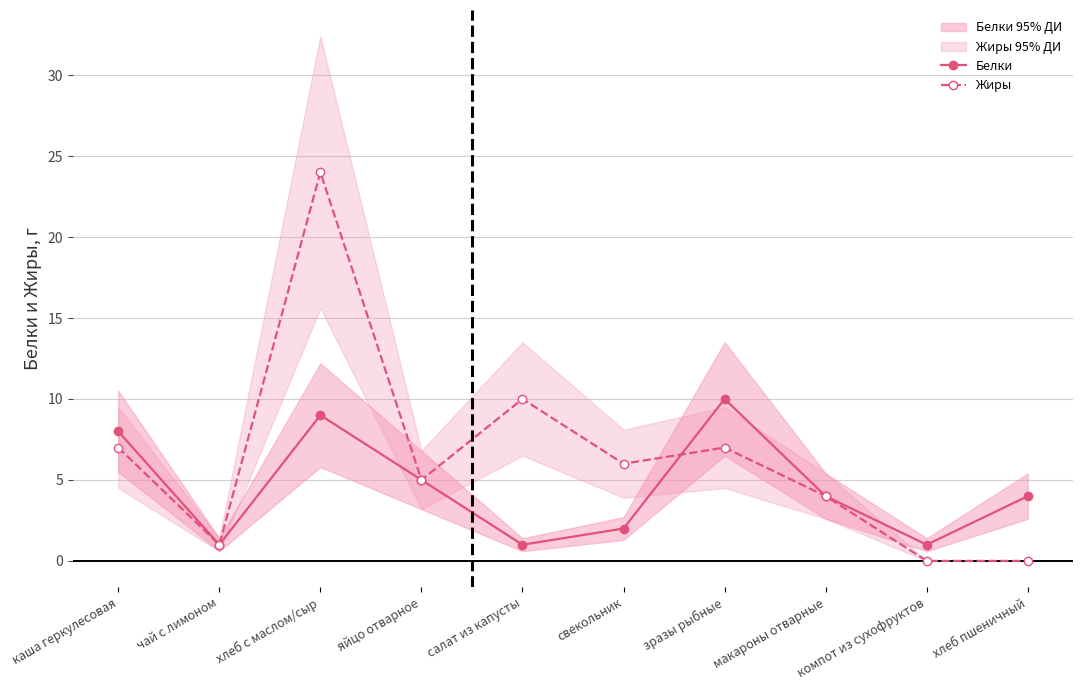

Reading left to right, transcribe all the data shown in this chart.

Белки: 8	1	9	5	1	2	10	4	1	4
Жиры: 7	1	24	5	10	6	7	4	0	0